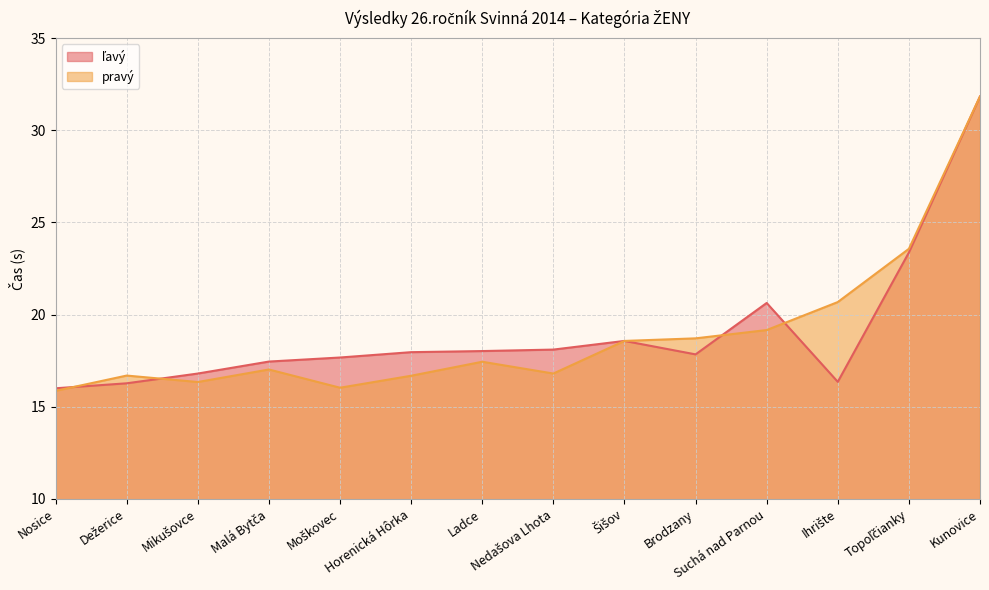

How many times do pravý and ľavý cross each other?

4